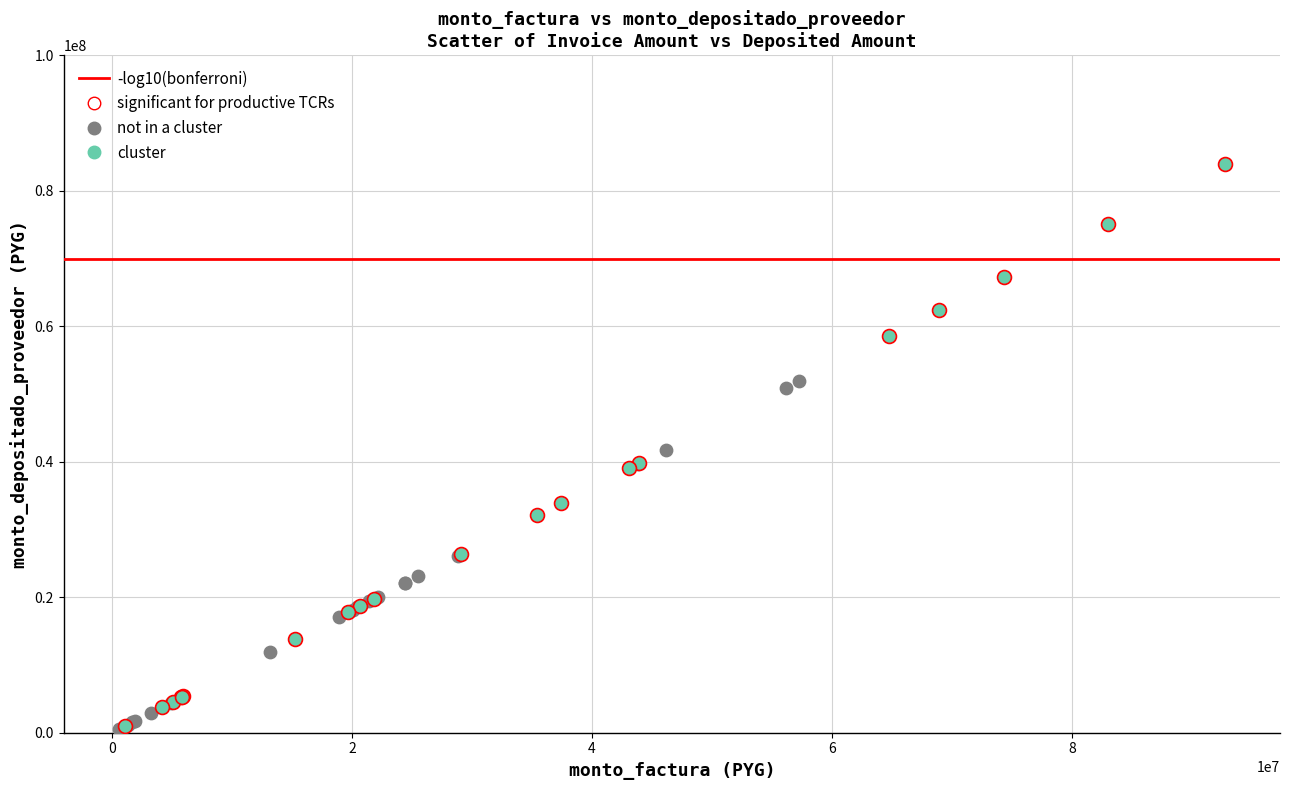

Which series has the widest spread of Y values?

cluster